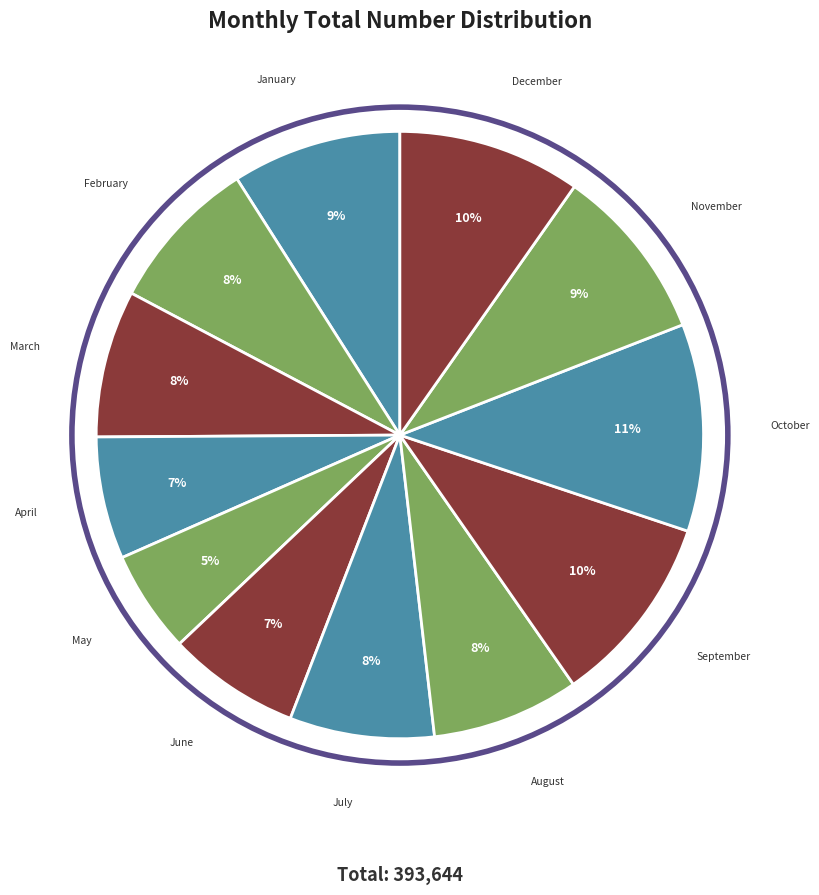

How many slices are in this pie chart?

12